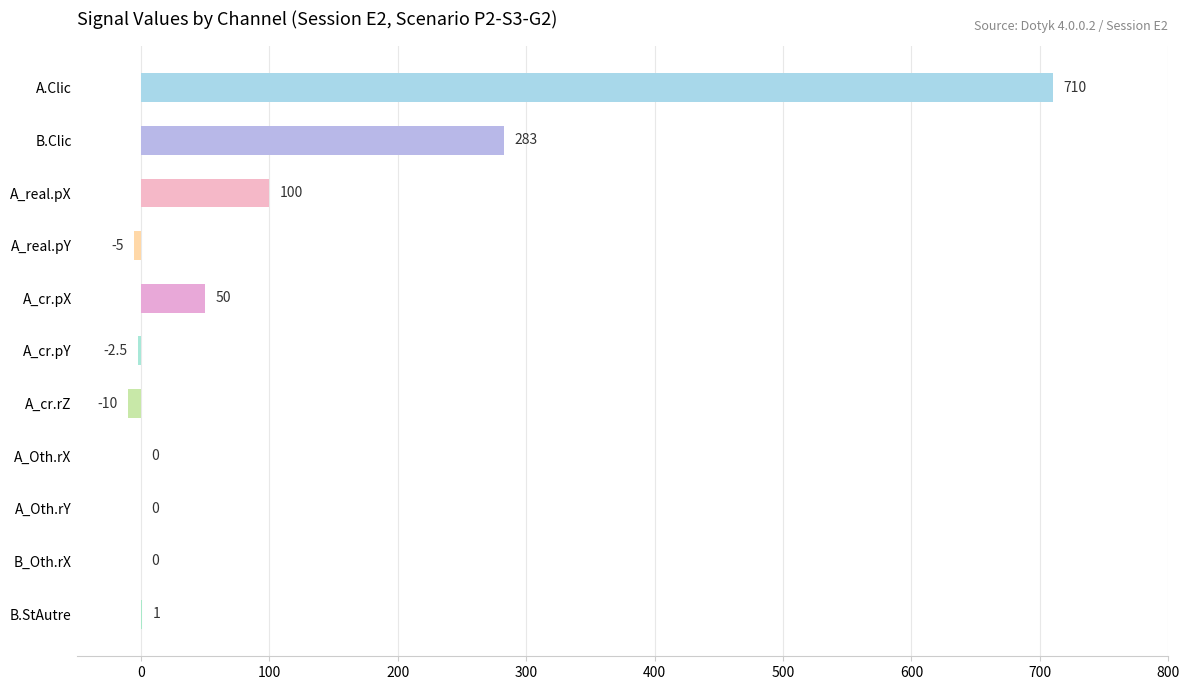

True or false: the data shows 244.3 at A_Oth.rX.

False